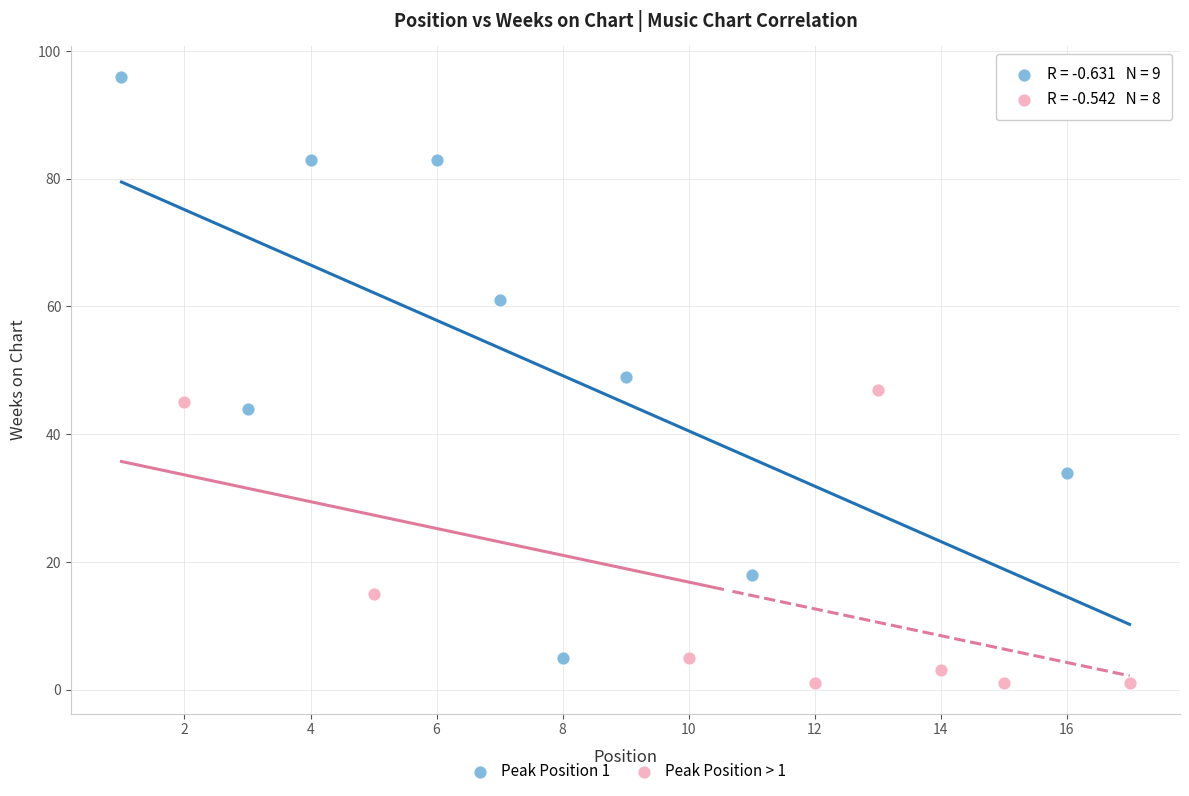

Which series reaches the minimum Y coordinate?

Peak Position > 1